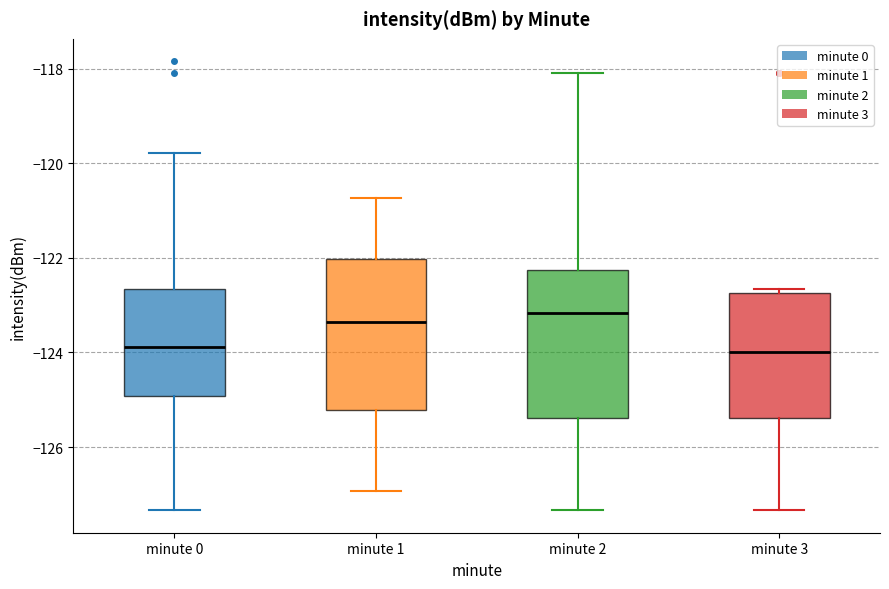

Where does the lower whisker of the box for minute 3 end on the y-axis? The values are not printed on the chart, so give them approximately, as read against the axis.

-127.4